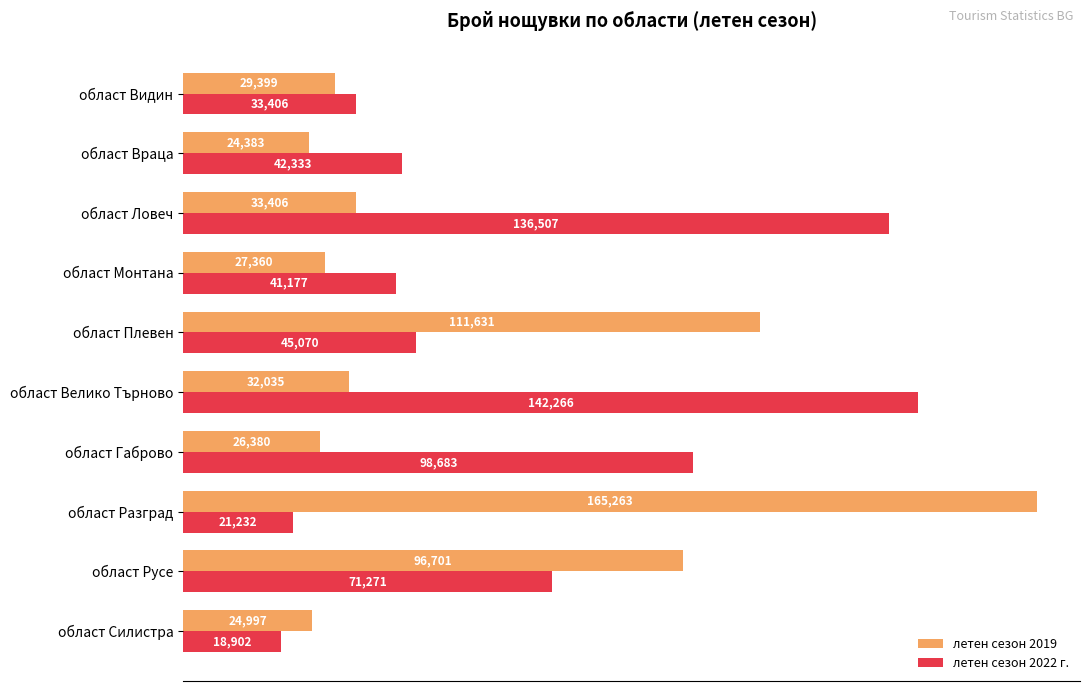

What is the sum of the летен сезон 2022 г. values at област Ловеч and област Силистра?

155409